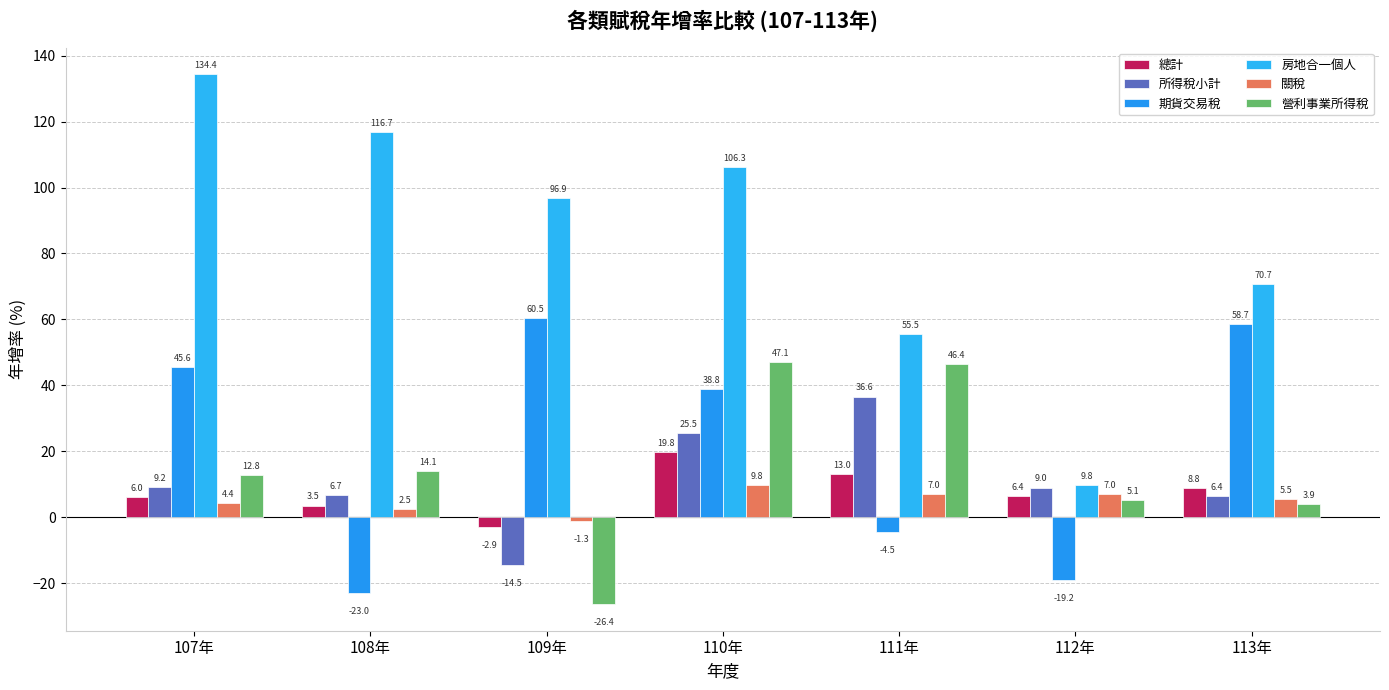

What is the label of the 6th bar from the left?

112年